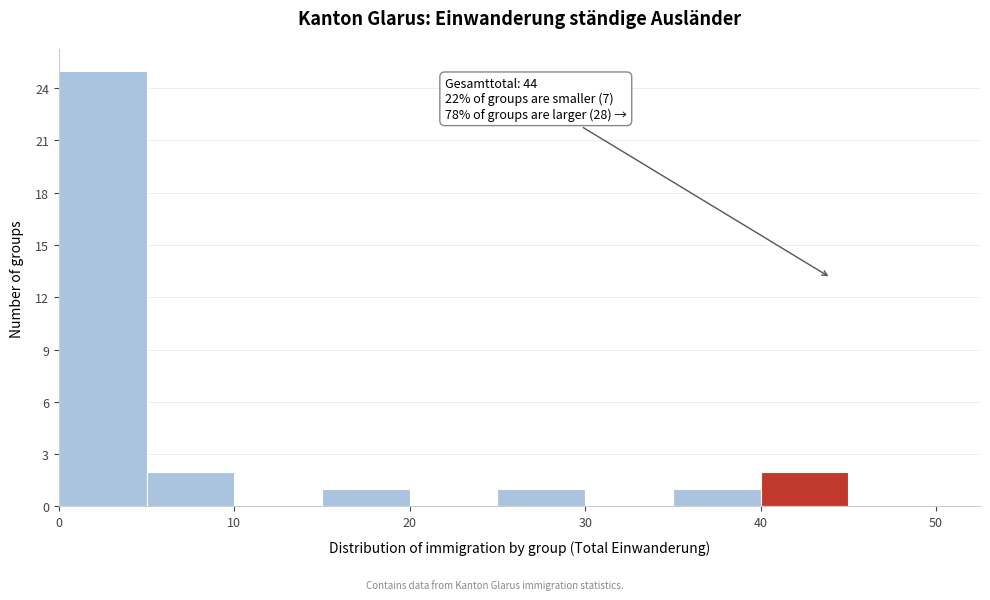

Over which range of the x-axis is the bar tallest?

0 to 5